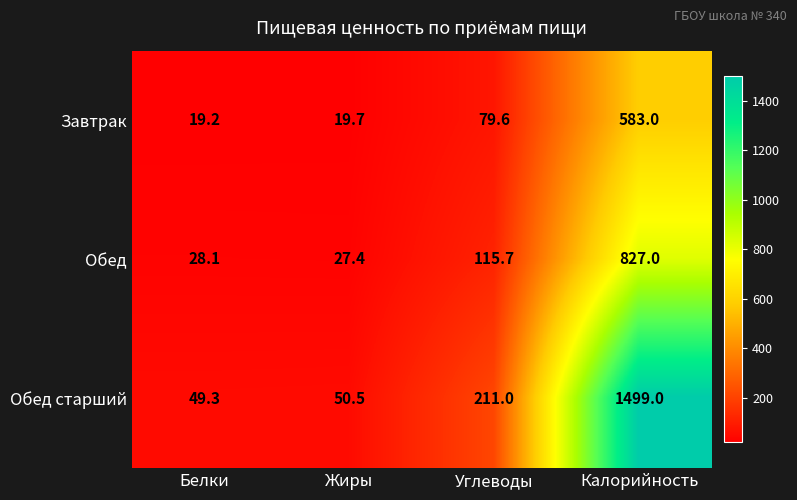

What is the difference between the maximum and second lowest values in the Завтрак series?

563.3